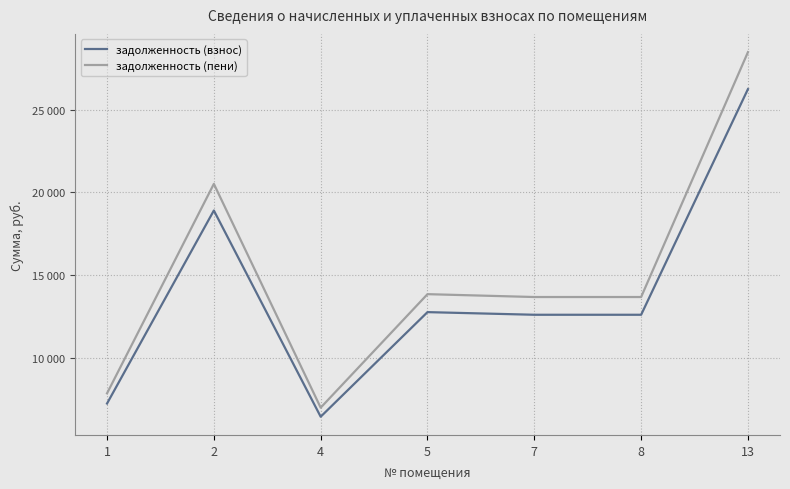

What is the difference between the second highest and minimum values in the задолженность (пени) series?

13538.1